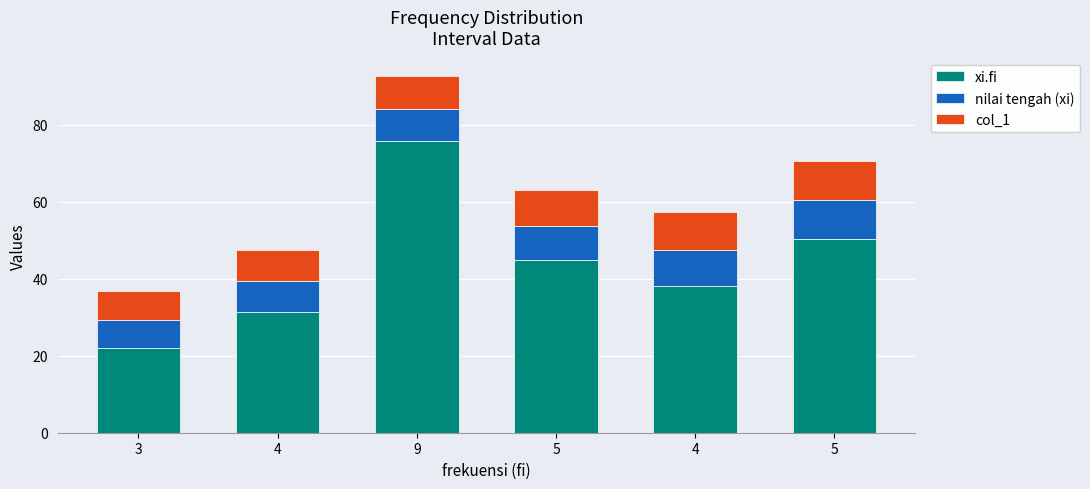

What are all the series names shown in the legend?

xi.fi, nilai tengah (xi), col_1